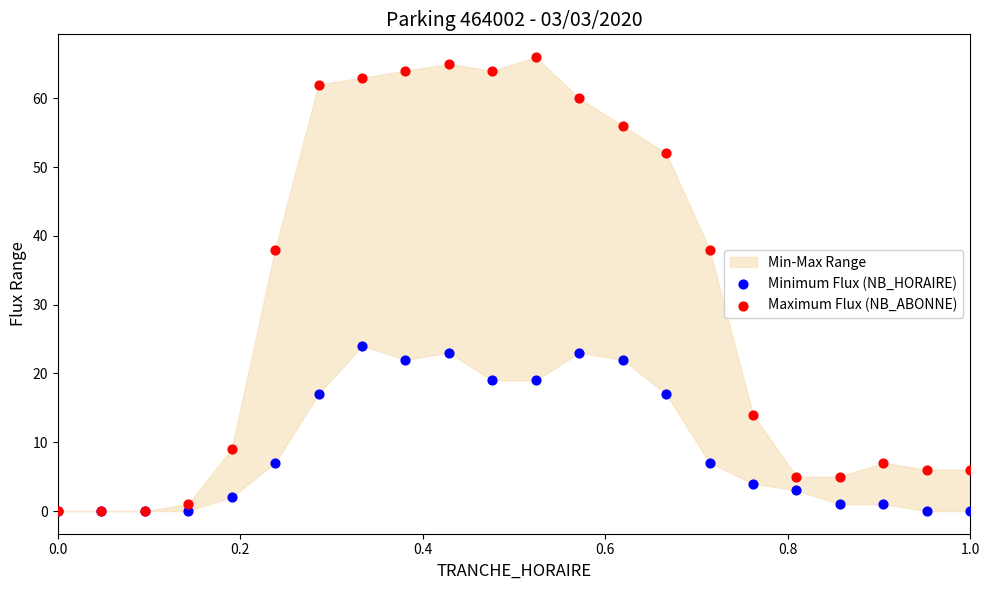

In the Minimum Flux (NB_HORAIRE) series, what Y value is closest to 12?

7